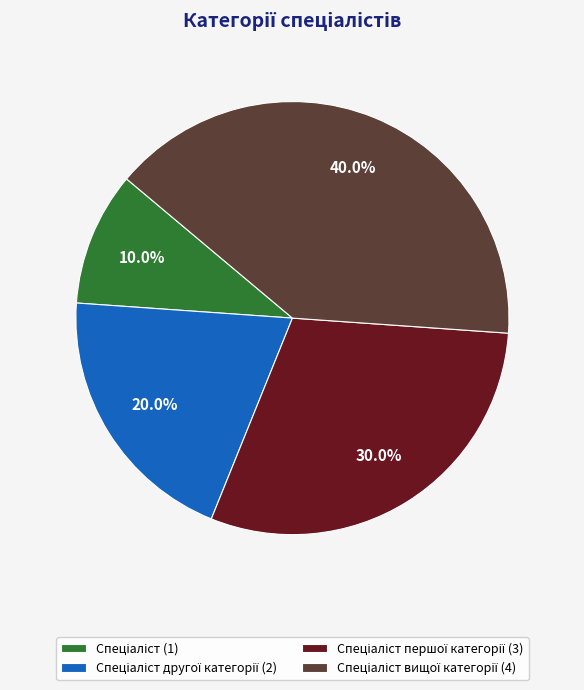

Is there a majority slice in this chart?

No